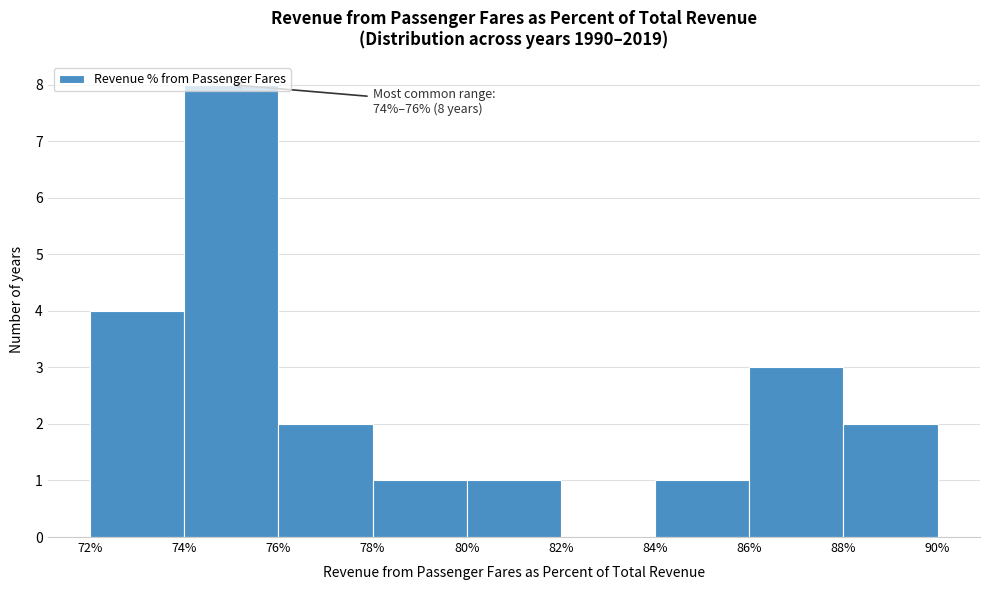

Over which range of the x-axis is the bar tallest?

74% to 76%